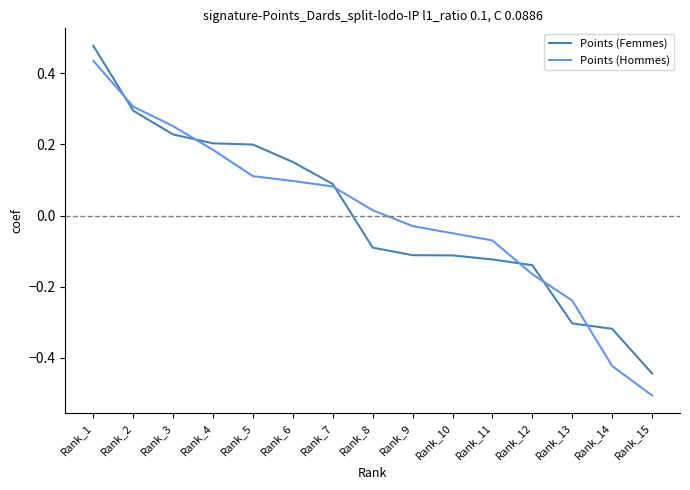

What are all the series names shown in the legend?

Points (Femmes), Points (Hommes)